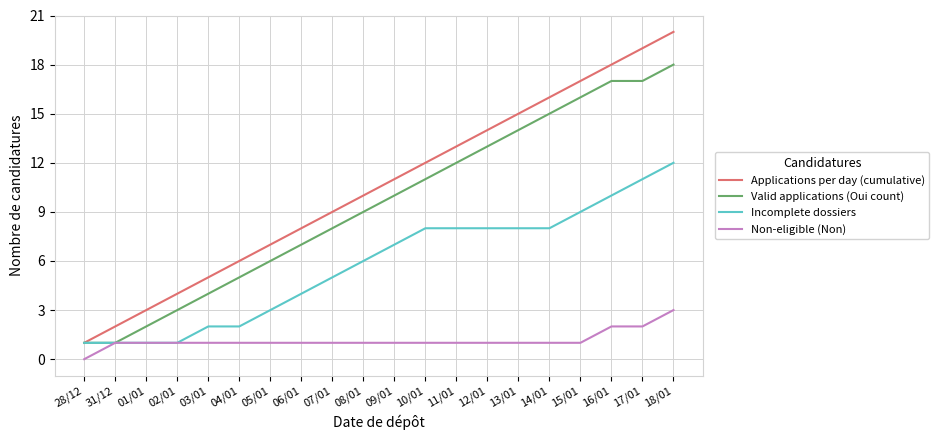

The value of Incomplete dossiers at 17/01 is 3. True or false?

False